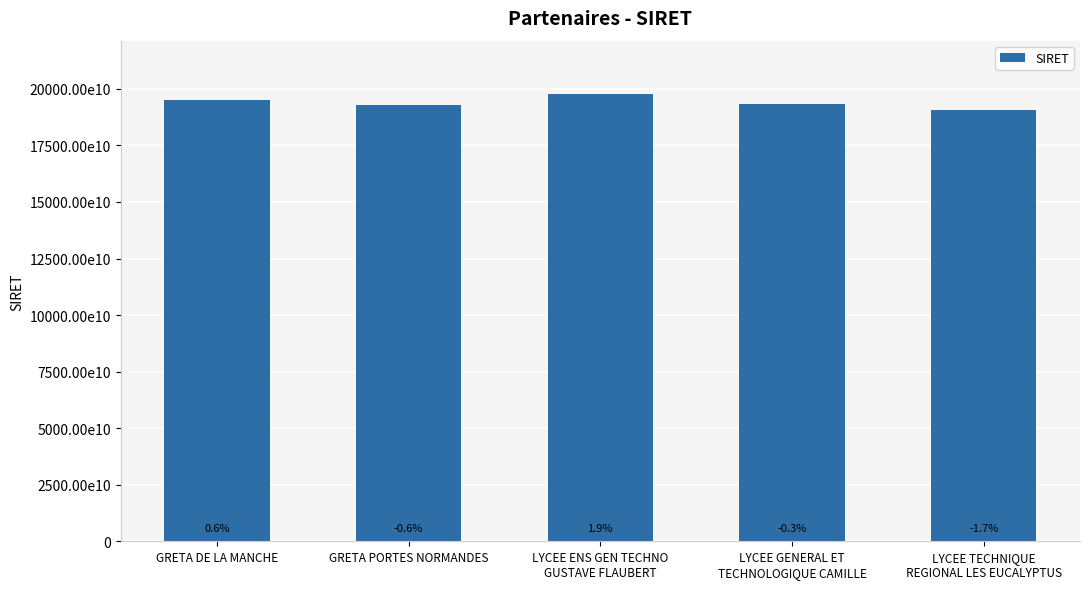

Does the chart contain any negative values?

No